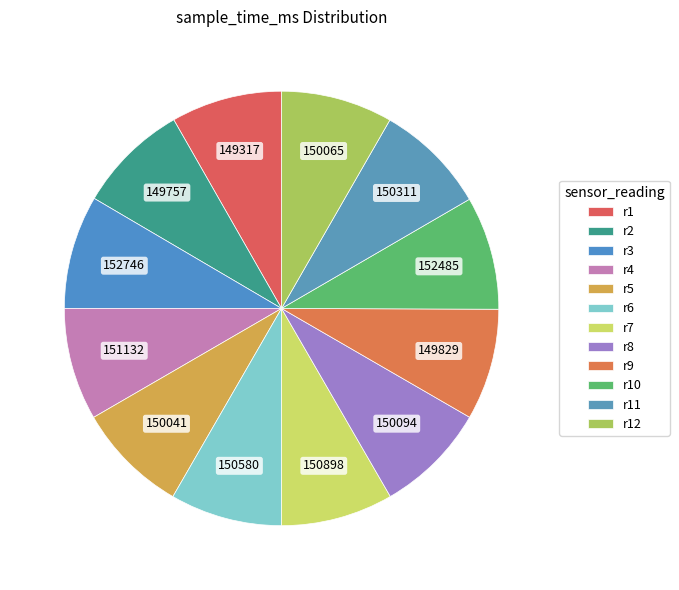

How many slices are in this pie chart?

12